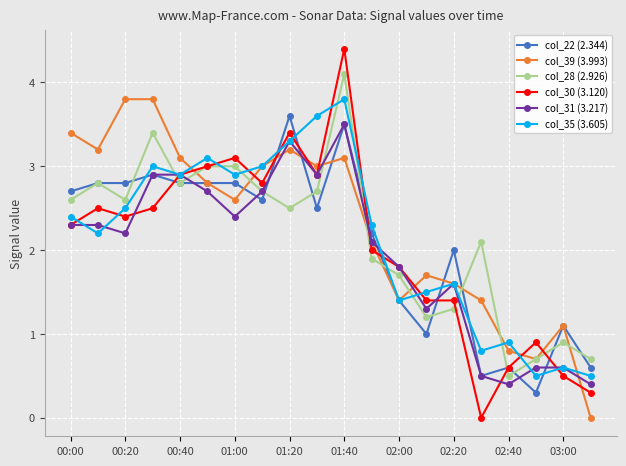

How many lines are shown in the chart?

6